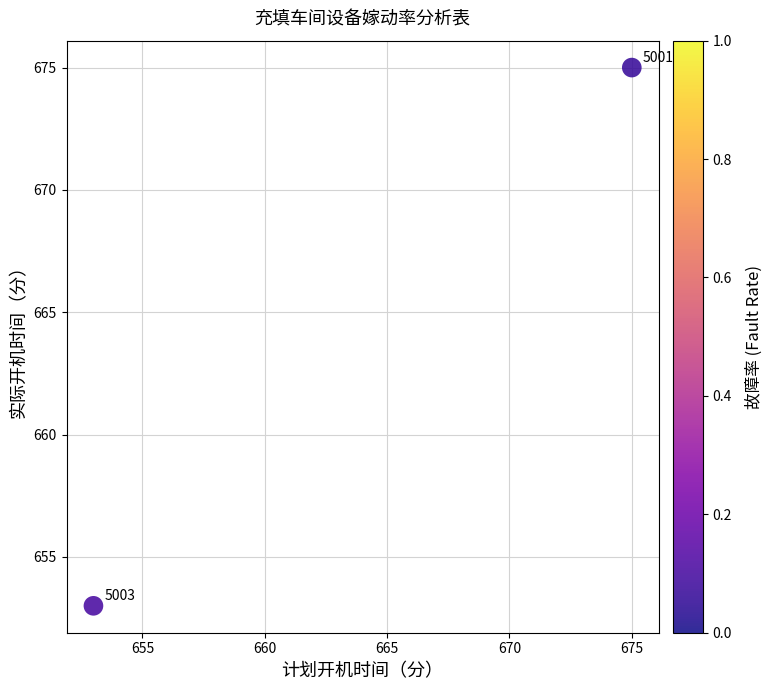

What is the average Y value?

664